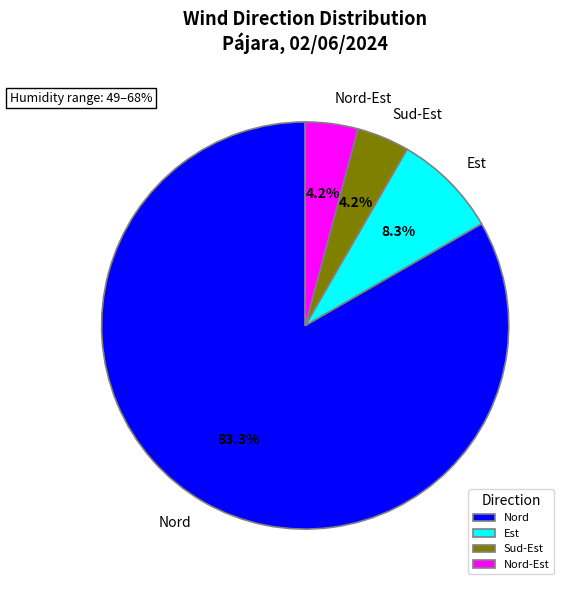

Is there any slice that represents more than half of the pie?

Yes